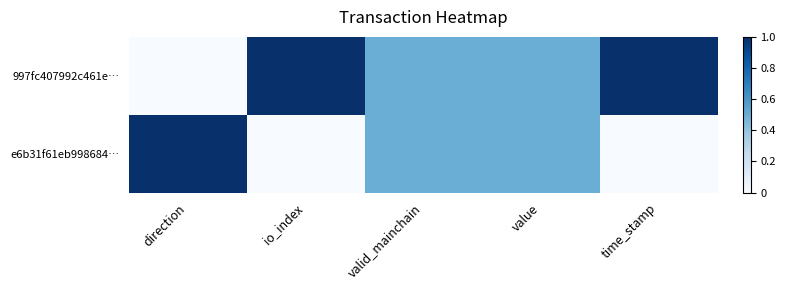

Between io_index and time_stamp, which series saw the biggest shift?

997fc407992c461e…